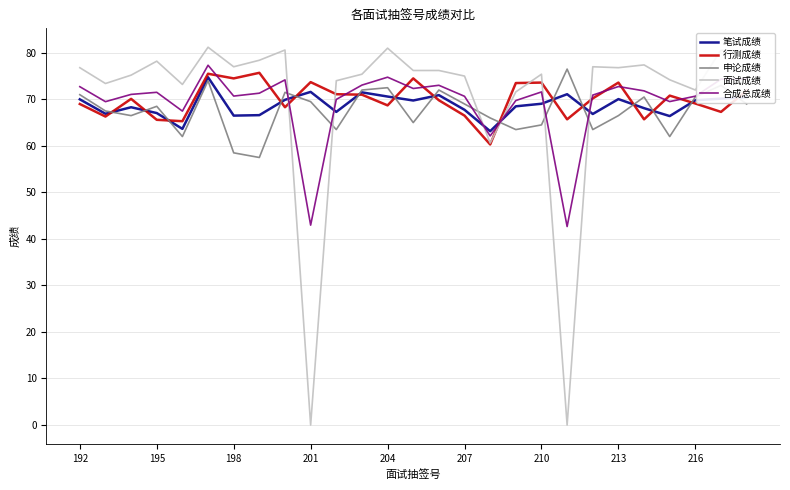

After their last crossing, which series has the higher values: 申论成绩 or 行测成绩?

行测成绩